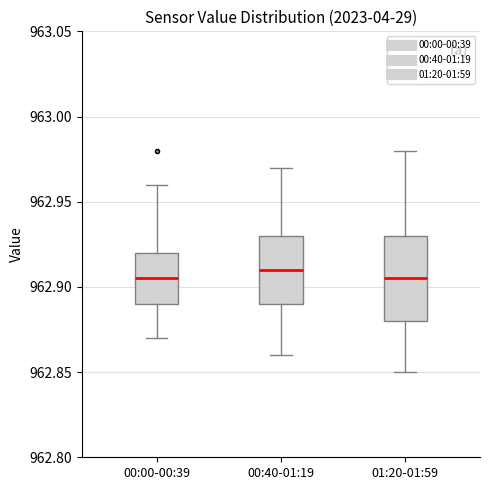

Which box is the tallest, from its lower edge to its upper edge?

01:20-01:59